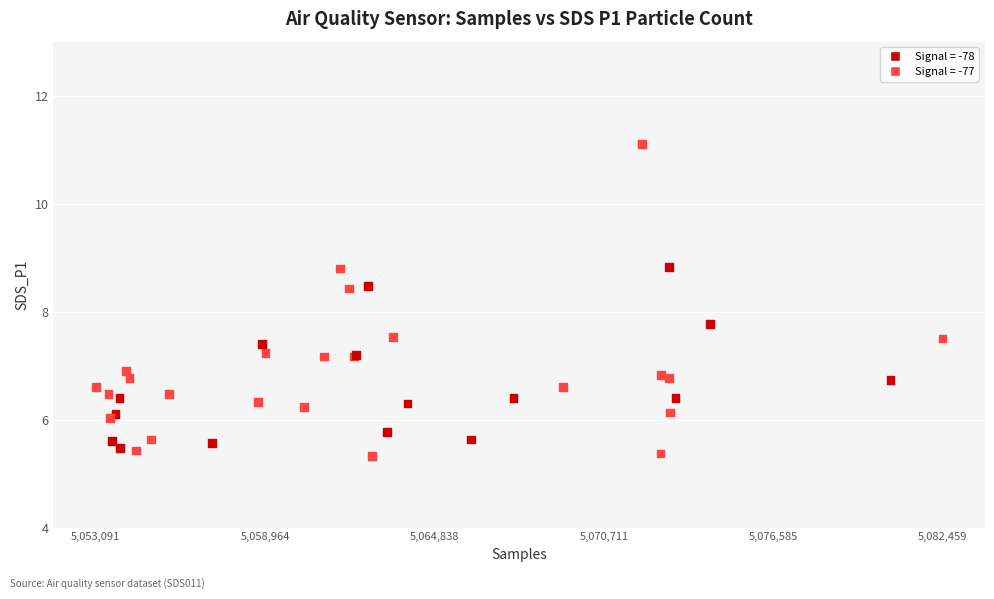

What Y value in the scatter plot is closest to 8?

7.8